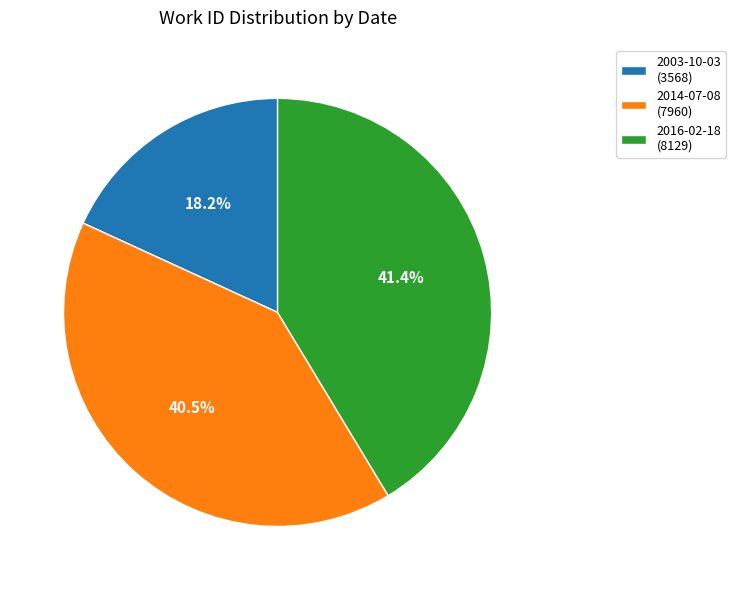

Is the sum of 2003-10-03 and 2014-07-08 greater than half?

Yes